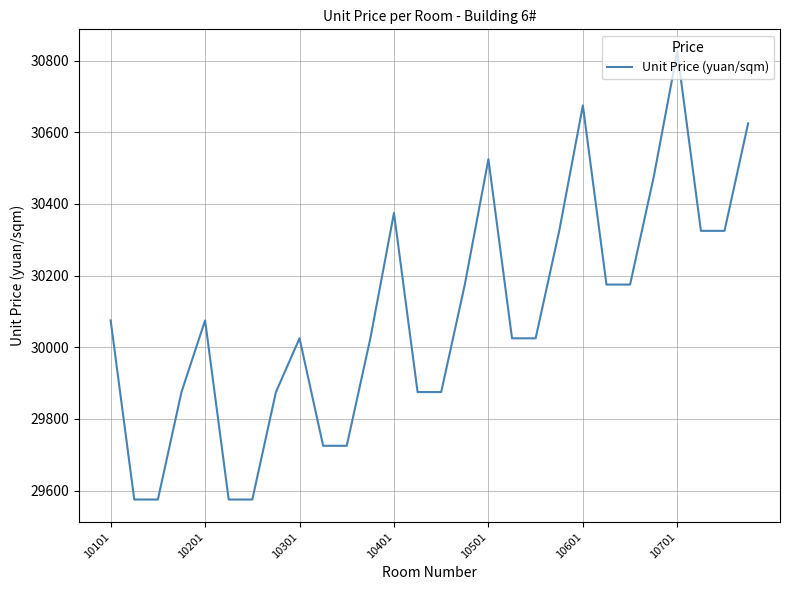

What is the greatest value displayed?

30825